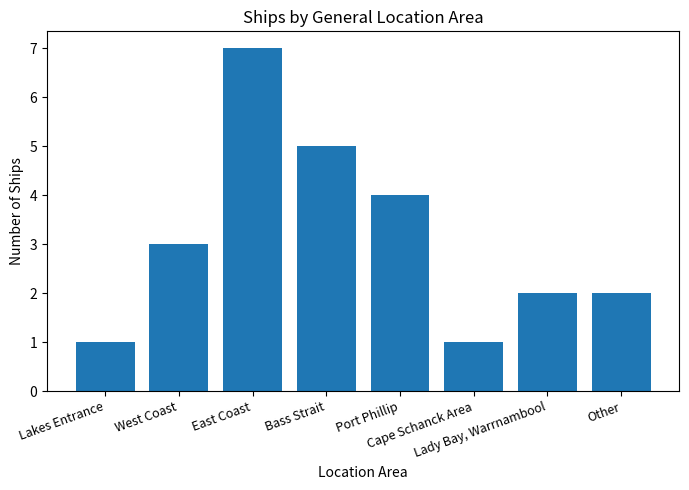

What is the smallest value displayed?

1